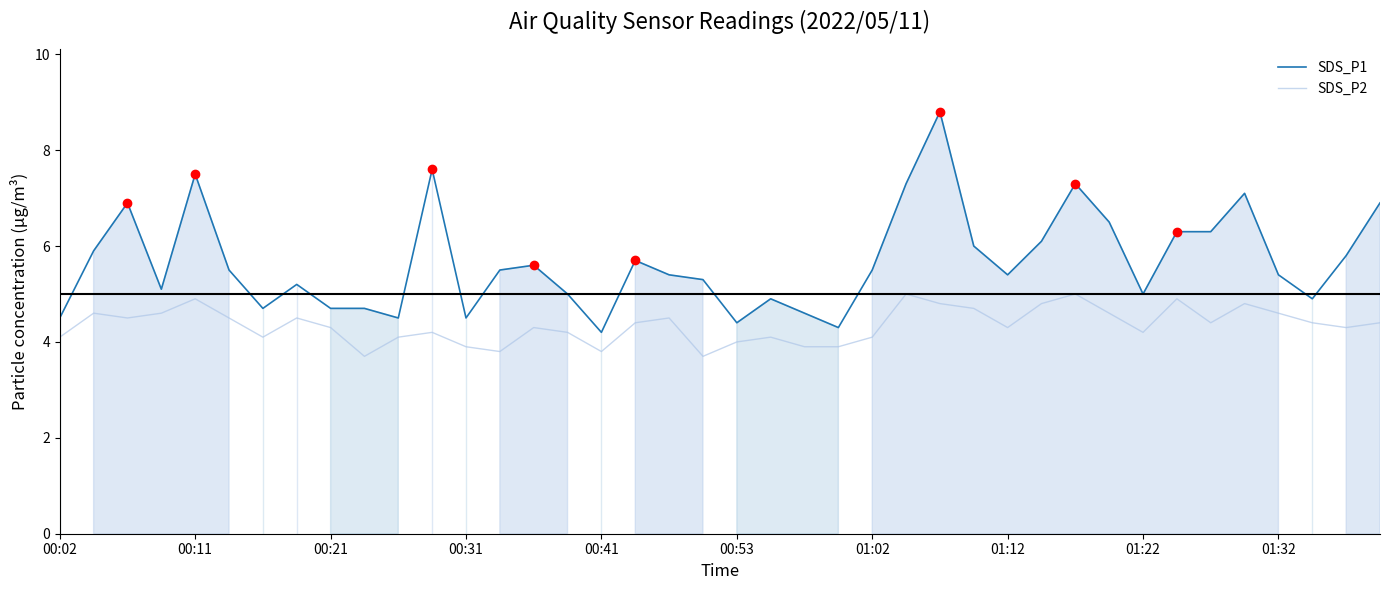

True or false: SDS_P1 and SDS_P2 intersect in this chart.

False